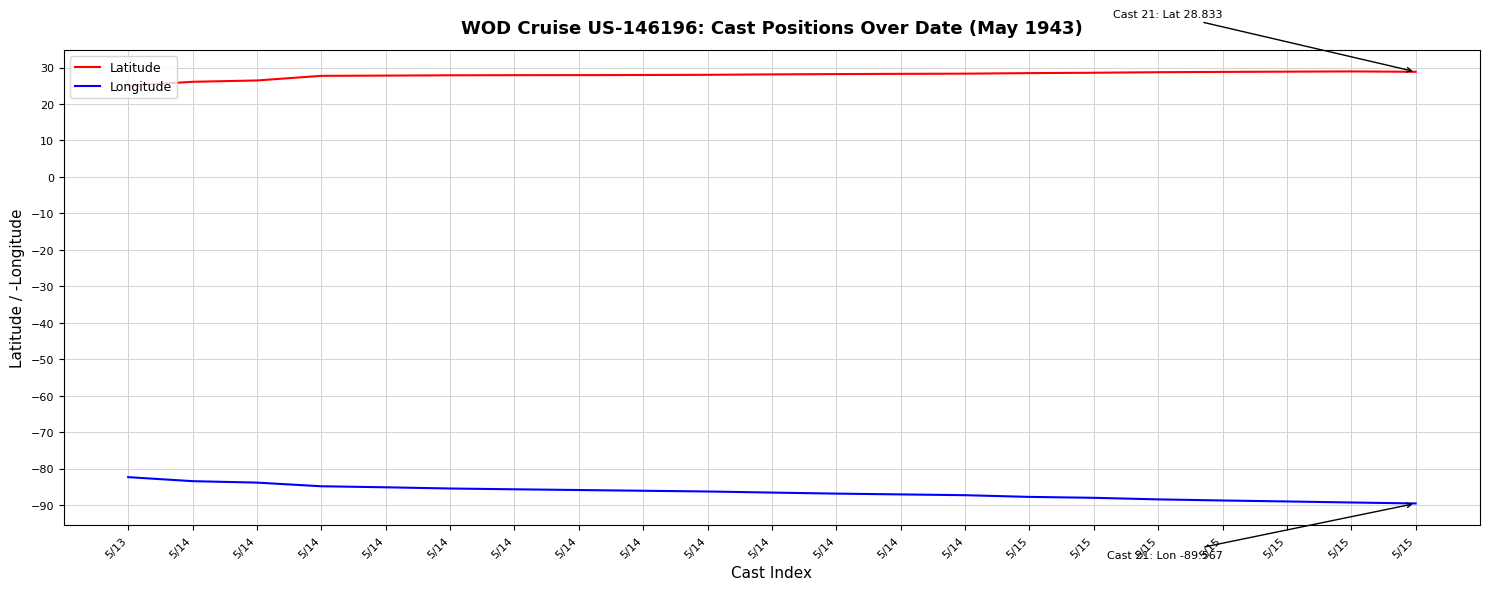

What is the sum of all Longitude values?

-1817.7